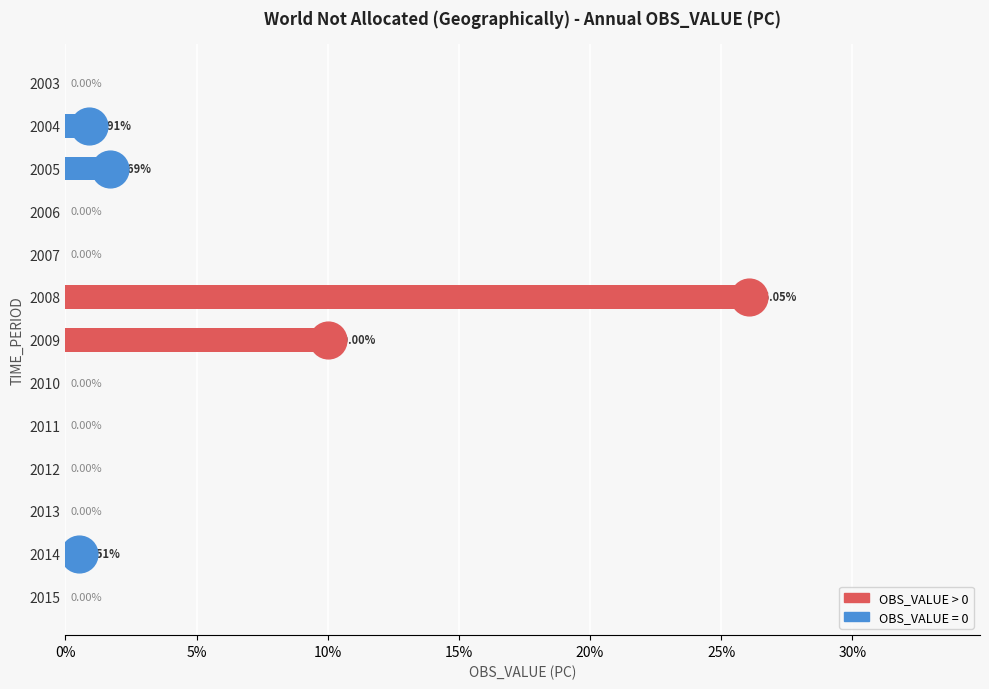

What is the change in value from 2010 to 2014?

+0.5